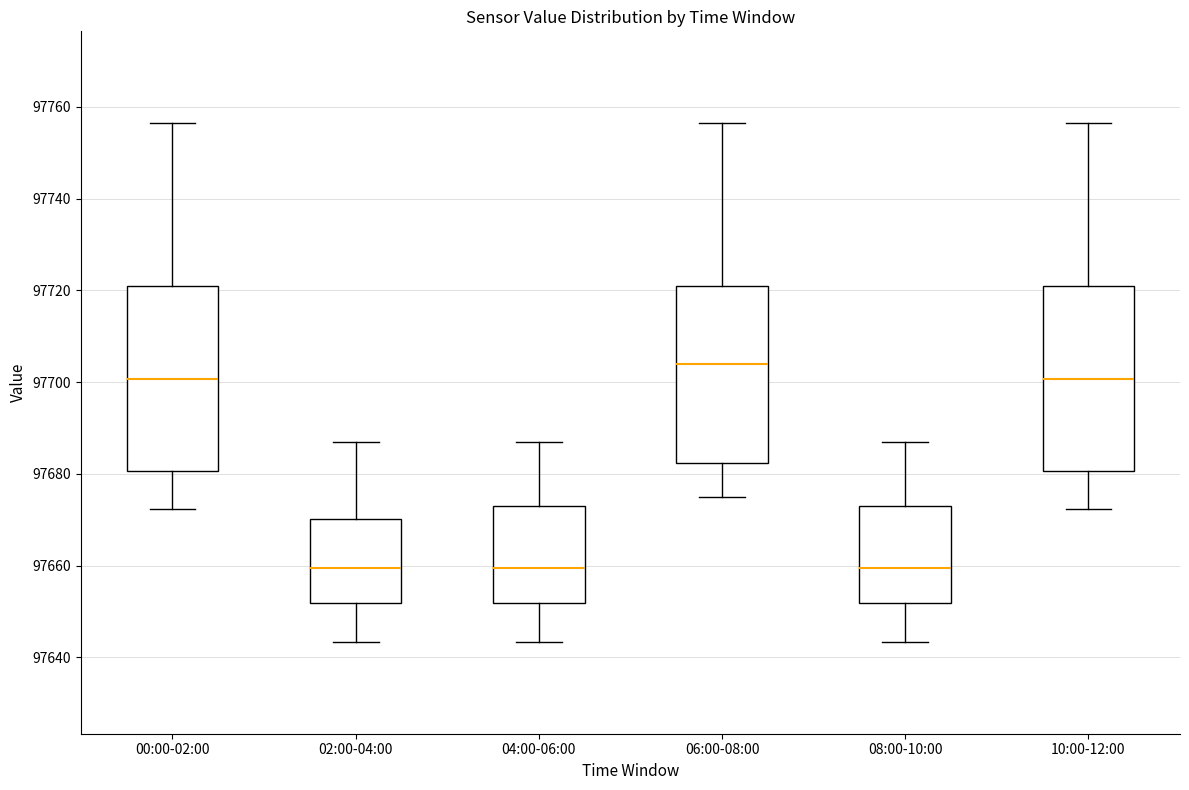

Reading left to right, read every box against the y-axis: the position of its median line, the range the box covers, and the ends of its whiskers. The values are not printed on the chart, so give them approximately, as read against the axis.

00:00-02:00: median 97700, box 97680 to 97720, whiskers 97672 to 97756
02:00-04:00: median 97660, box 97652 to 97670, whiskers 97644 to 97686
04:00-06:00: median 97660, box 97652 to 97674, whiskers 97644 to 97686
06:00-08:00: median 97704, box 97682 to 97720, whiskers 97674 to 97756
08:00-10:00: median 97660, box 97652 to 97672, whiskers 97644 to 97686
10:00-12:00: median 97700, box 97680 to 97720, whiskers 97672 to 97756